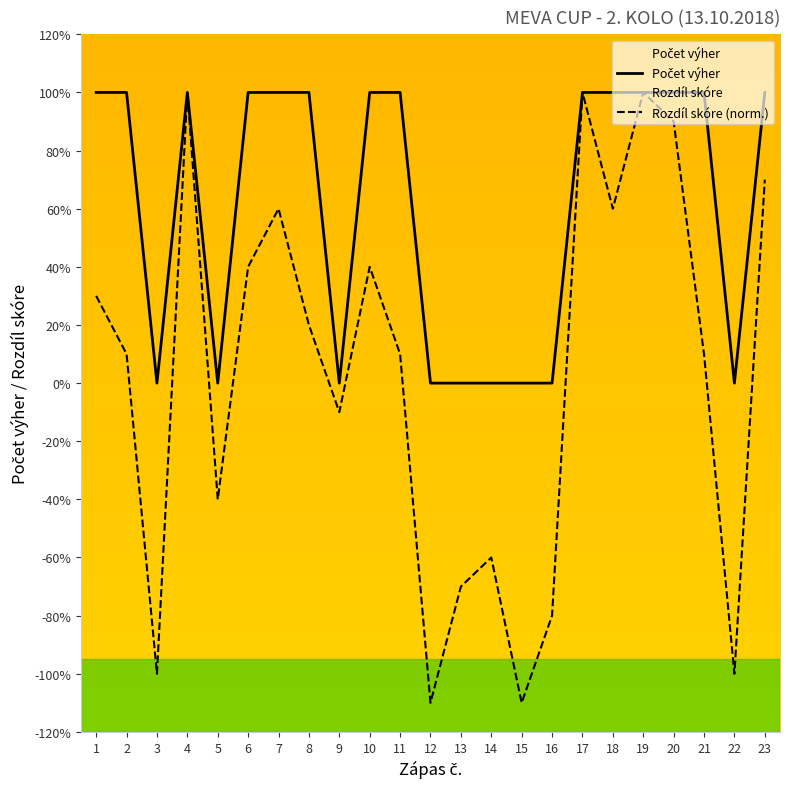

How many interior local peaks (higher than both neighbors) does the data have?

1